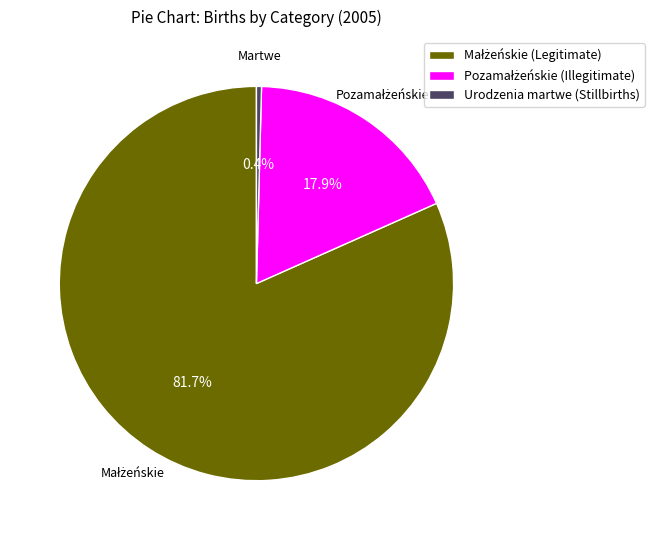

Is there a majority slice in this chart?

Yes